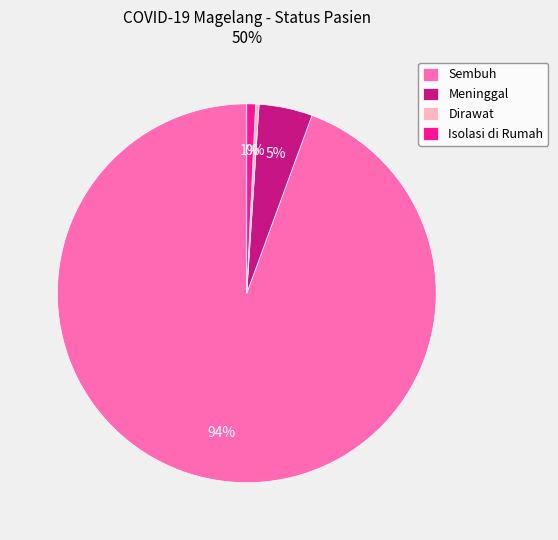

How many slices are in this pie chart?

4